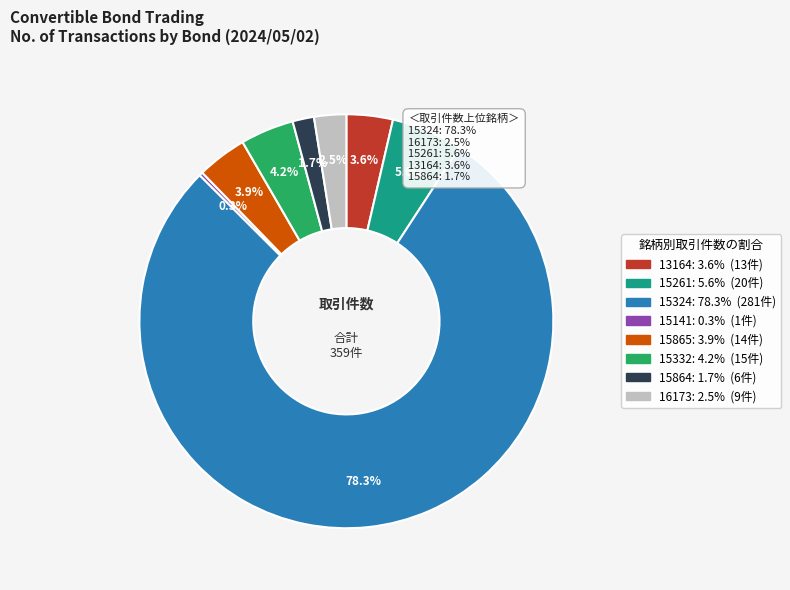

How many segments does this pie chart have?

8